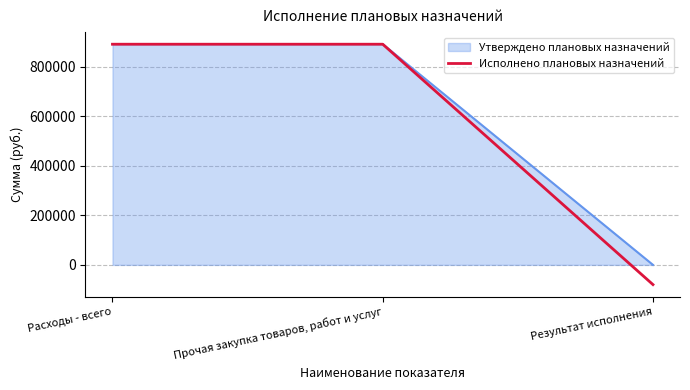

What value does the Утверждено плановых назначений series have at Расходы - всего?

890285.0